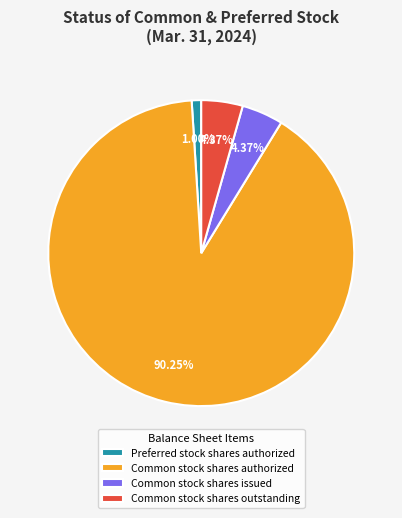

Between Preferred stock shares authorized and Common stock shares issued, which is larger?

Common stock shares issued